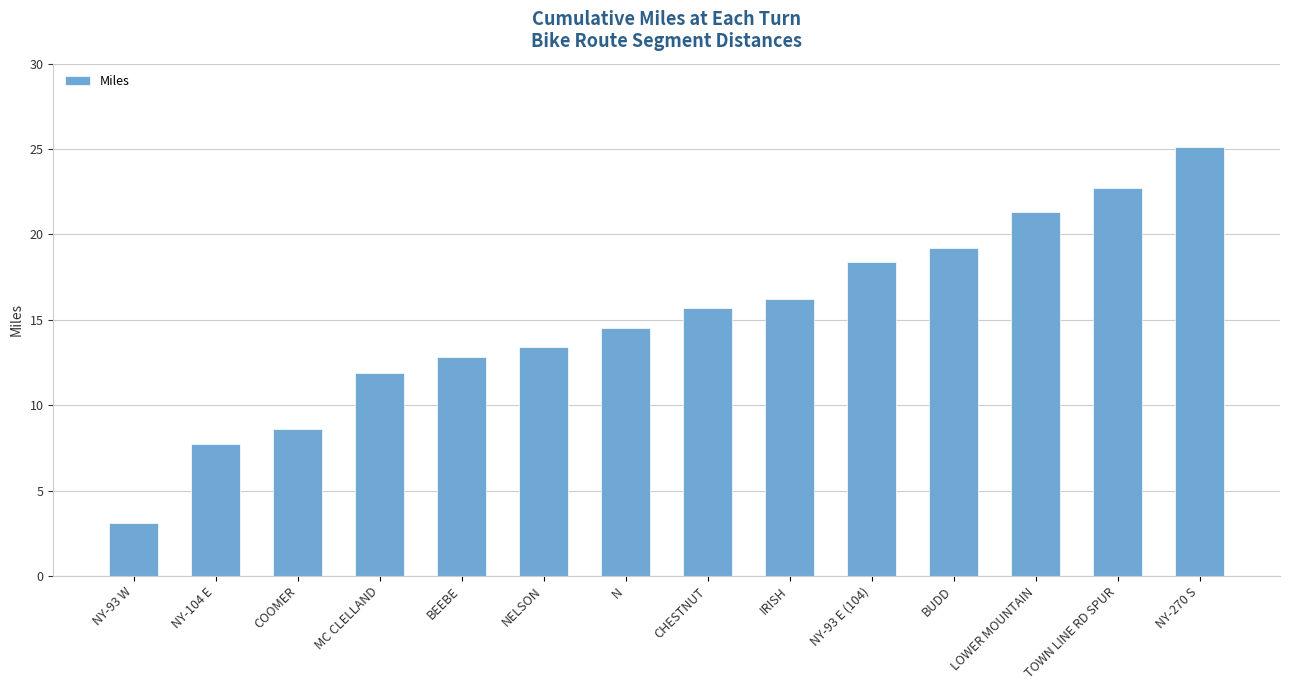

List the labels in order of value, smallest first.

NY-93 W, NY-104 E, COOMER, MC CLELLAND, BEEBE, NELSON, N, CHESTNUT, IRISH, NY-93 E (104), BUDD, LOWER MOUNTAIN, TOWN LINE RD SPUR, NY-270 S